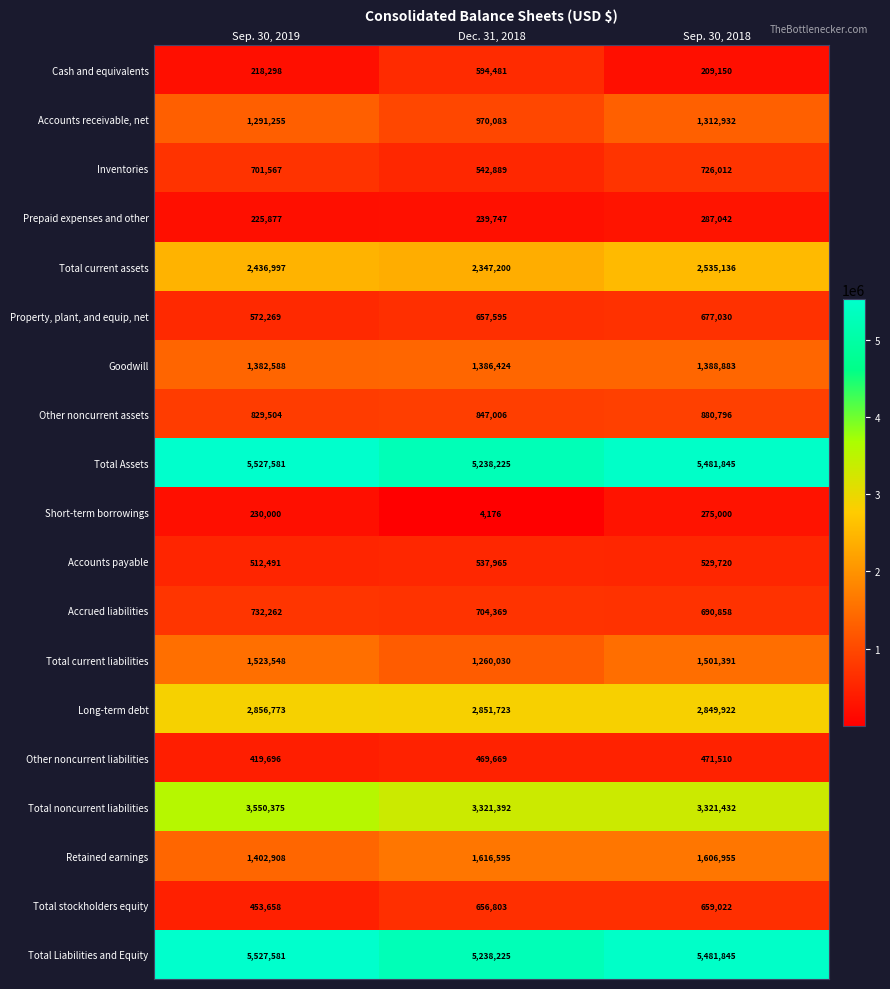

What is the spread (max minus min) of values at Sep. 30, 2018?

5272695